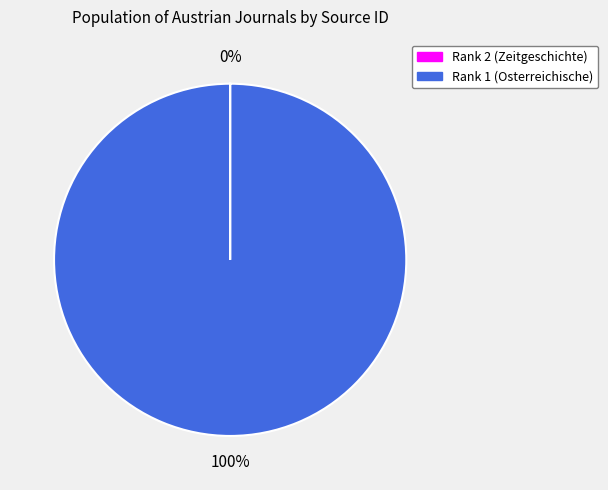

Is there a majority slice in this chart?

Yes